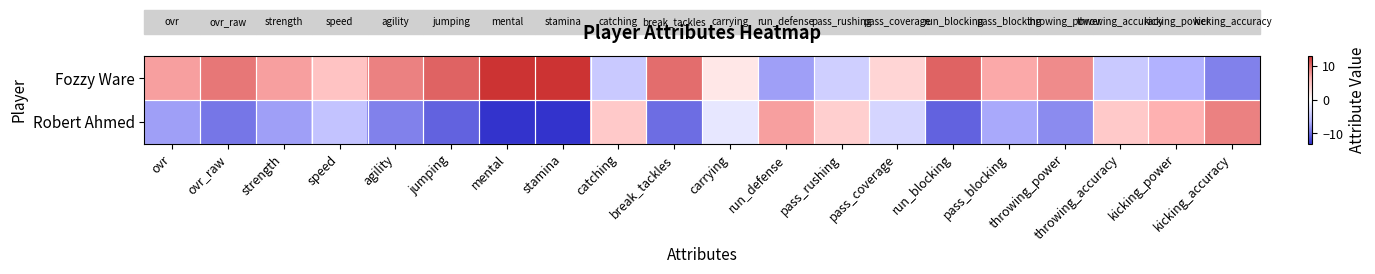

How many data points does each series have?

20